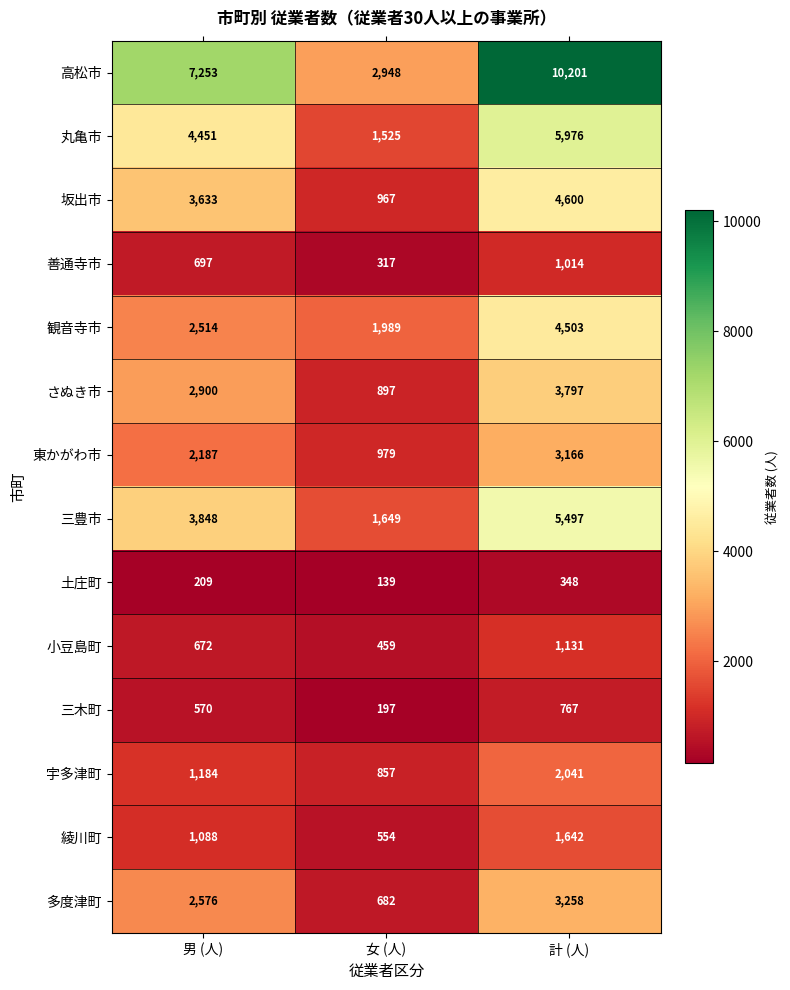

What is the total value across all series at 男 (人)?

33782